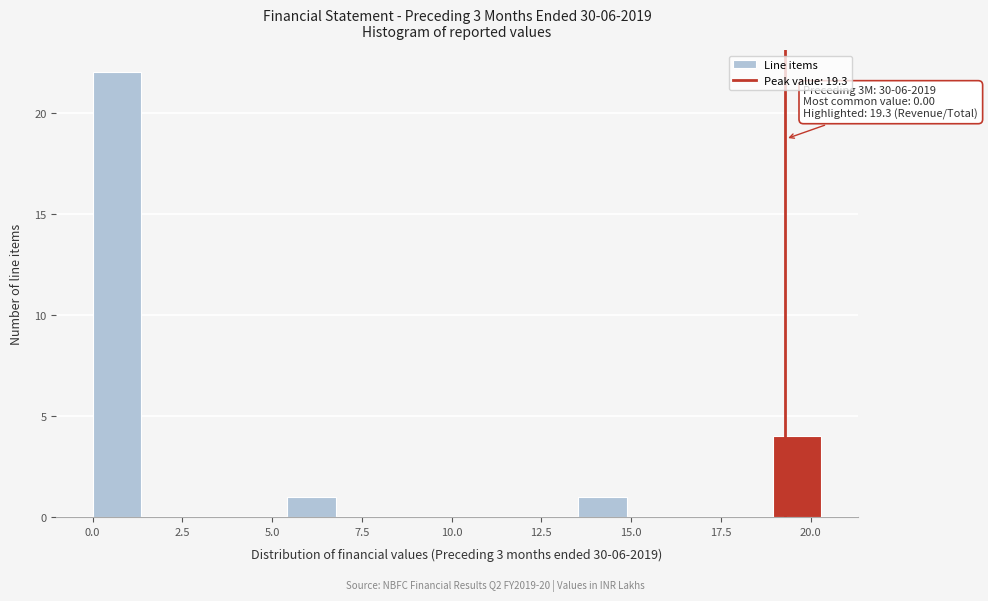

Around what value on the x-axis is the tallest bar? Give the approximate position of its centre, as read against the axis.

0.5